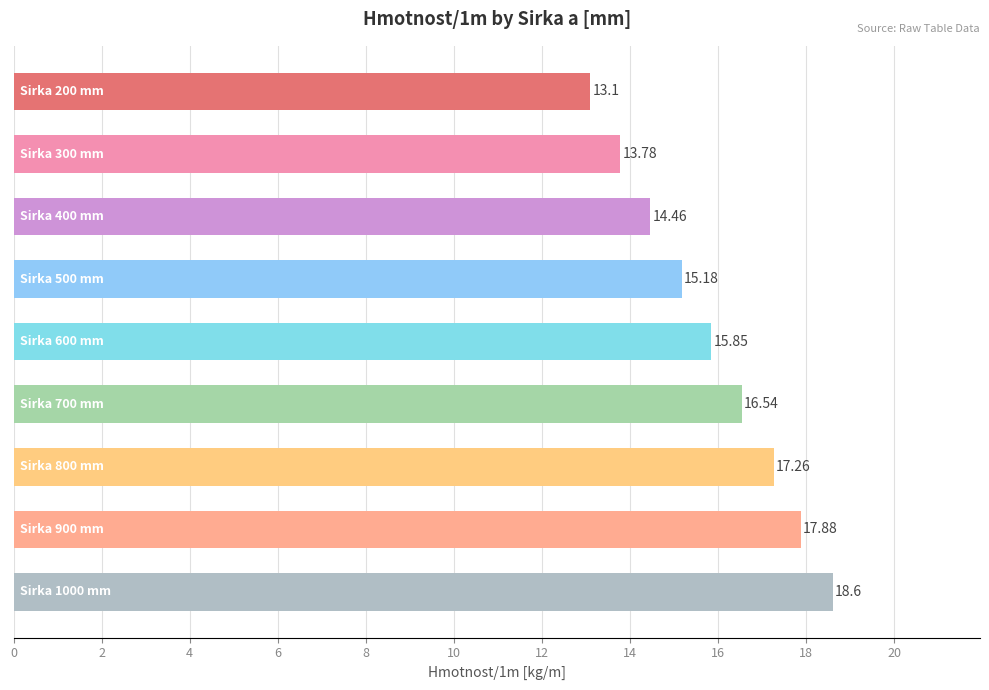

What is the difference between the maximum and minimum values?

5.5